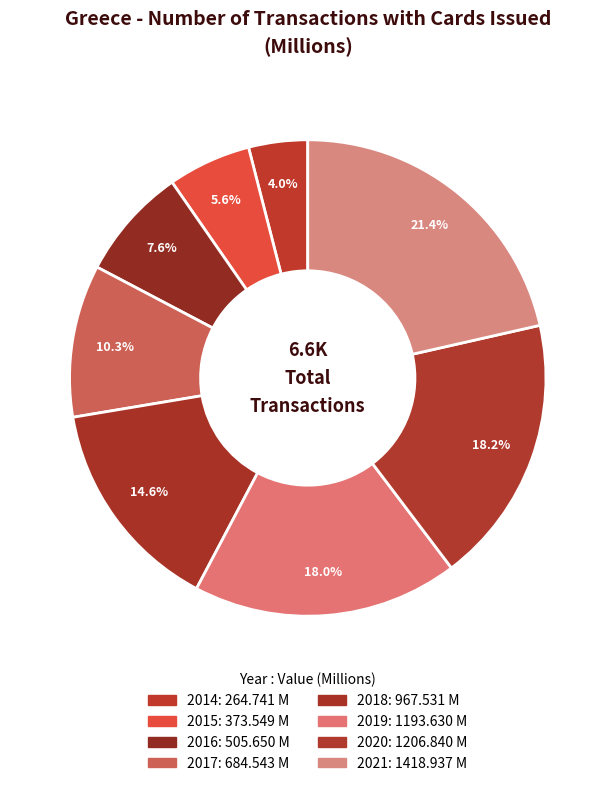

Which has a higher value, 2015 or 2019?

2019